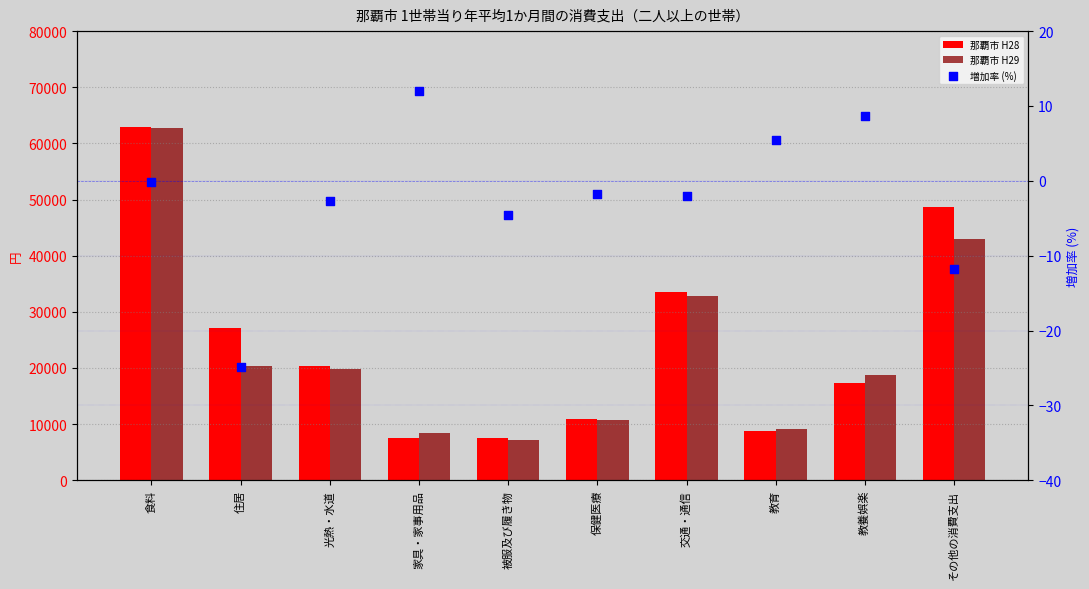

What are all the series names shown in the legend?

那覇市 H28, 那覇市 H29, 増加率 (%)